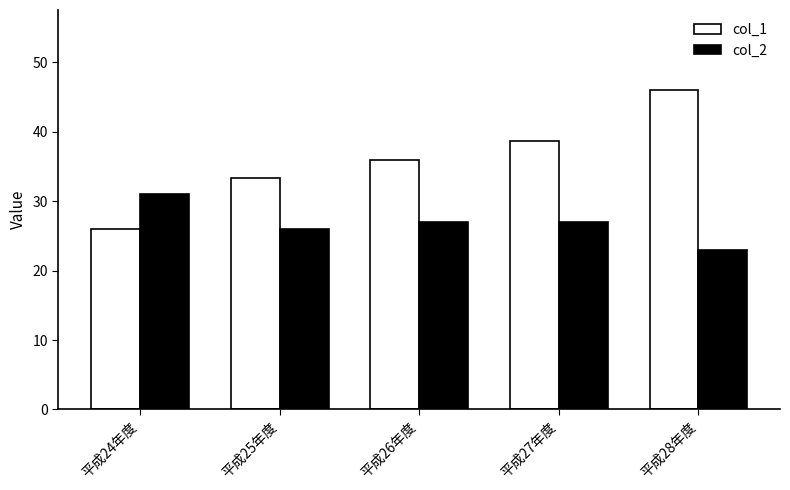

What is the label of the 3rd bar from the right?

平成26年度